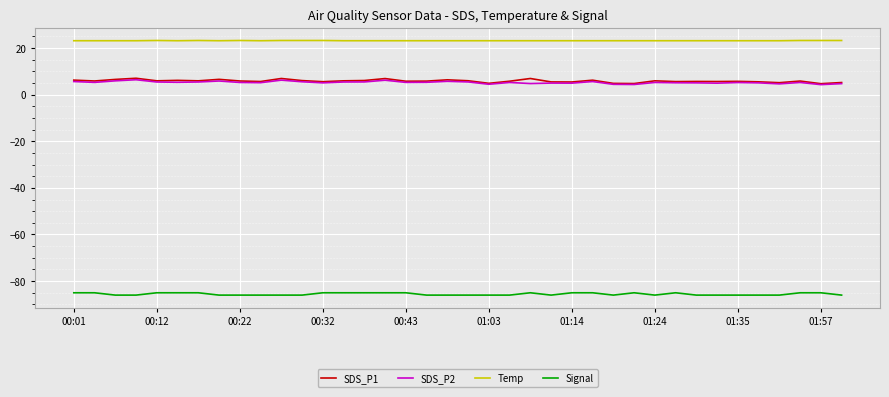

Which series has the widest spread of values?

SDS_P1